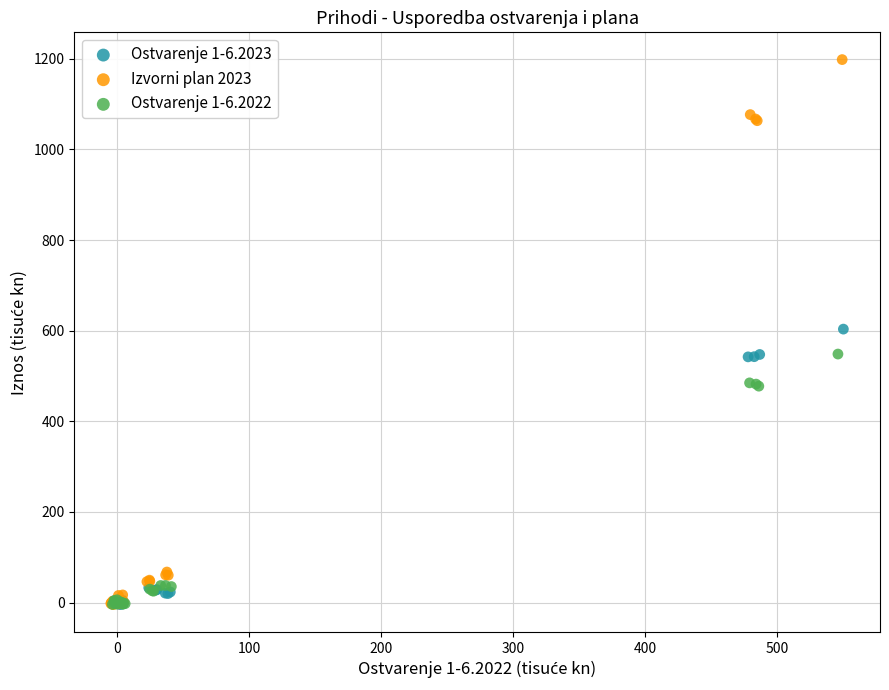

Which series contains the highest Y value?

Izvorni plan 2023